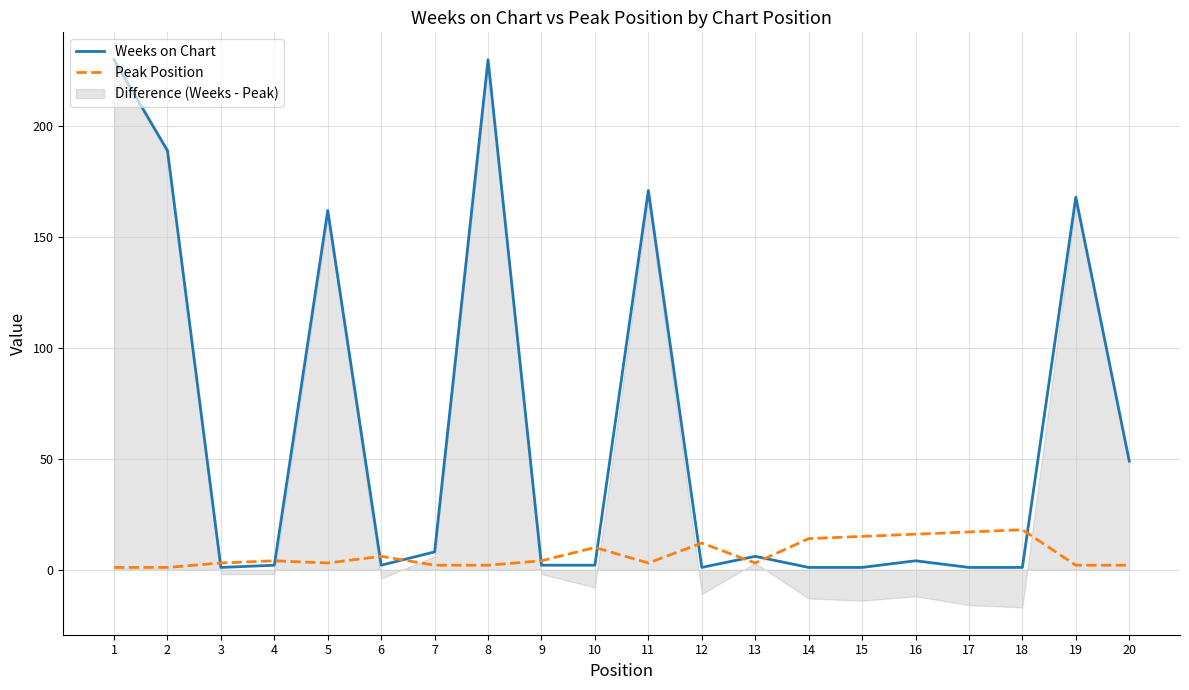

At which label does Peak Position first exceed 4?

6